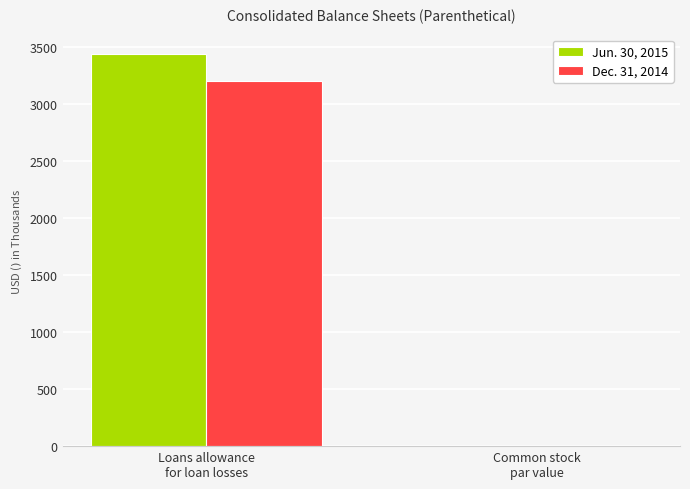

What is the maximum value shown in the chart?

3439